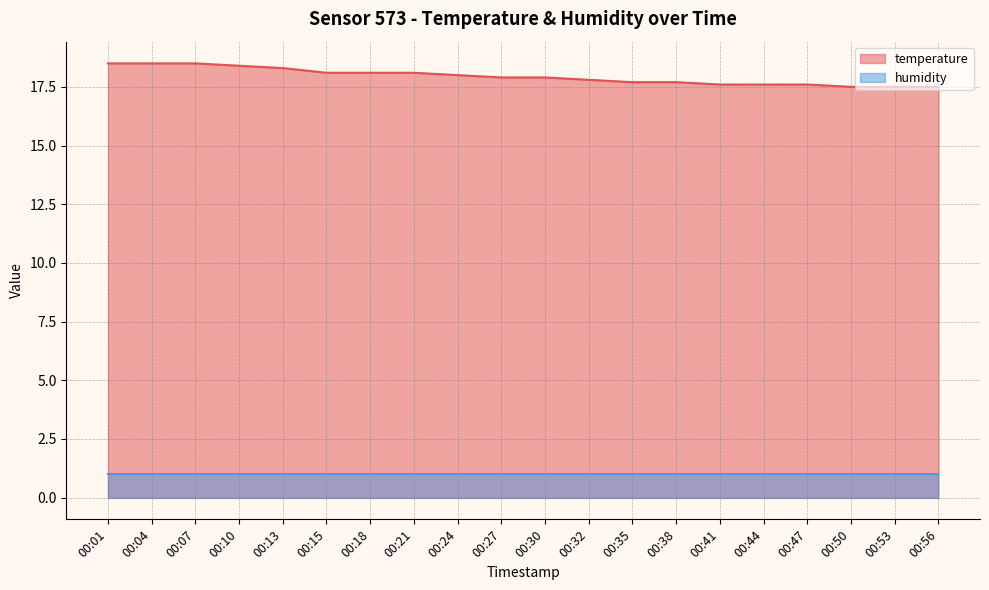

What is the value of the 12th point from the left?

17.8